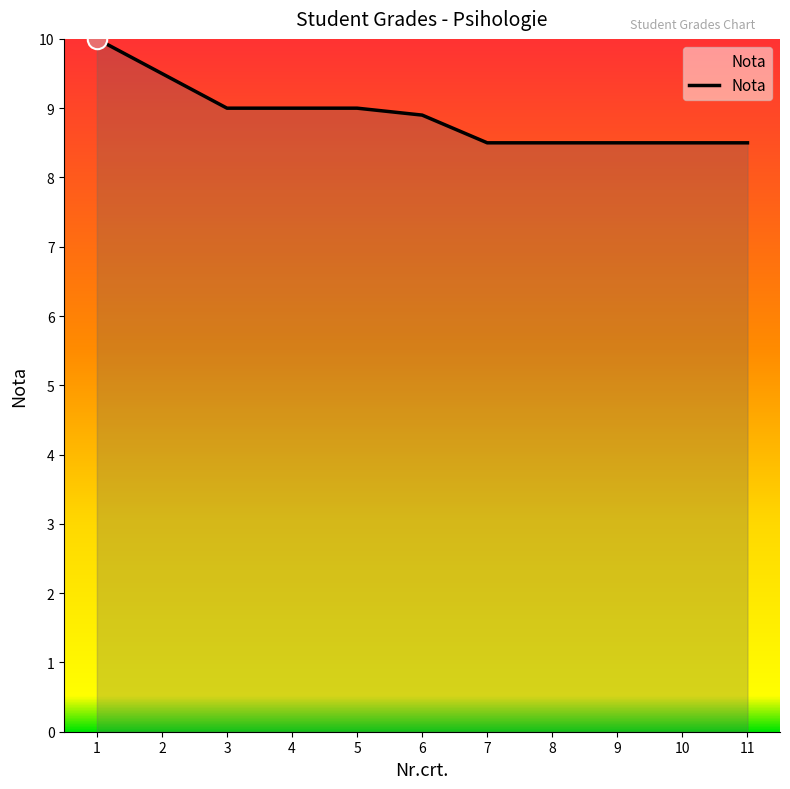

At which category does the chart reach its peak across all series?

1